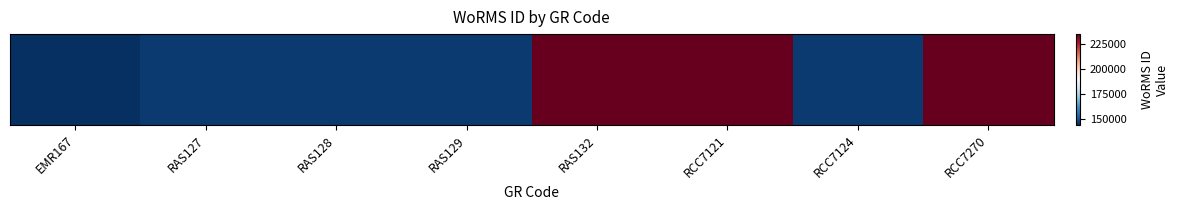

How many data points are less than 145728?

4